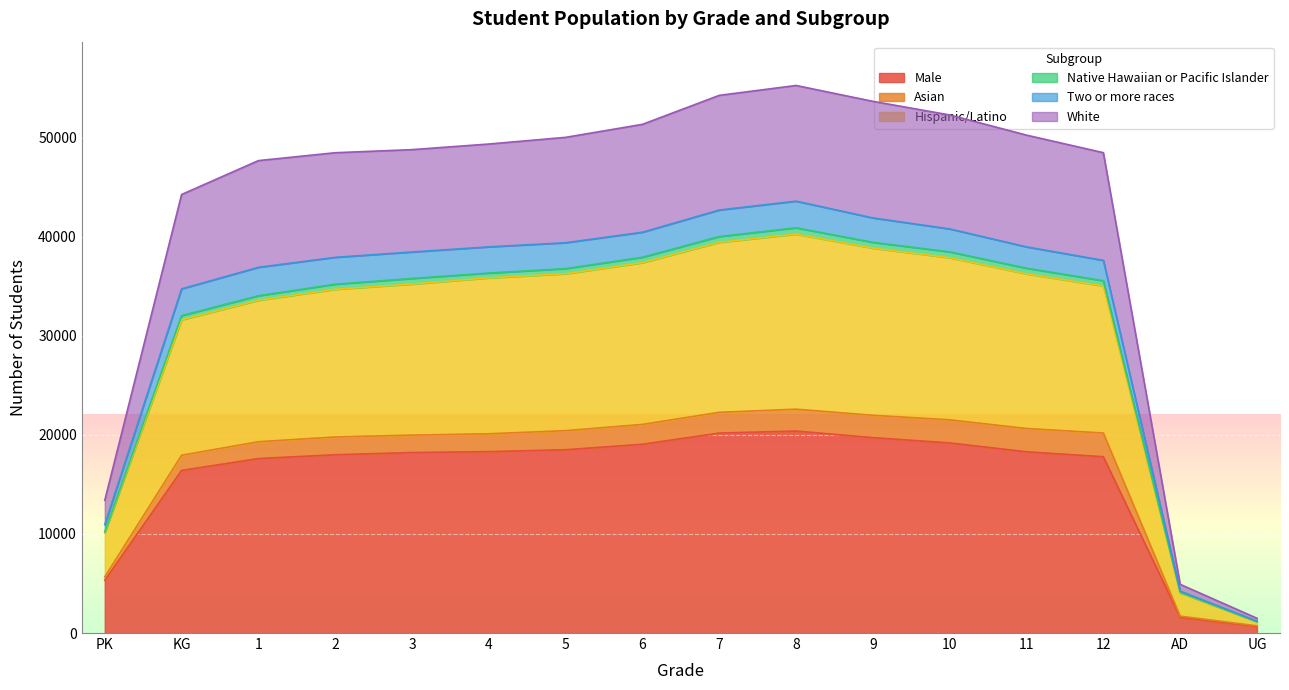

What is the label of the 6th point from the right?

9